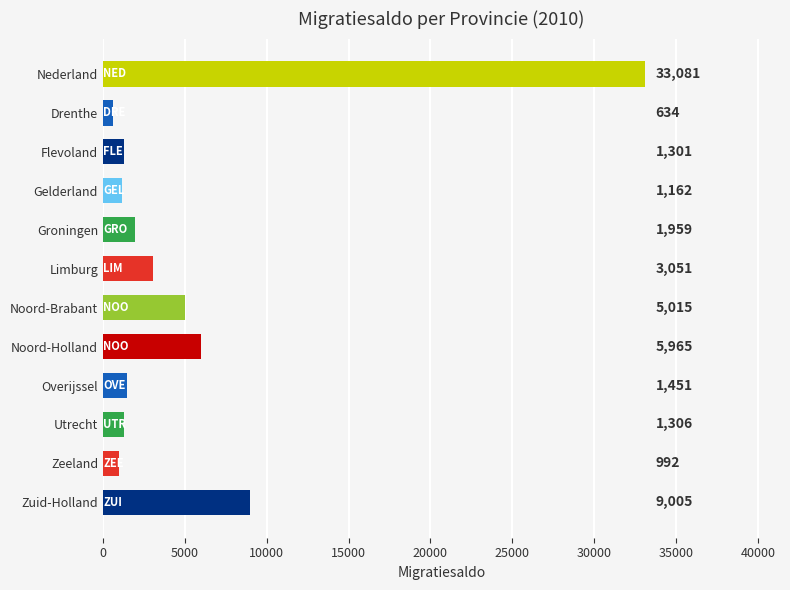

What is the label of the 10th bar from the bottom?

Flevoland